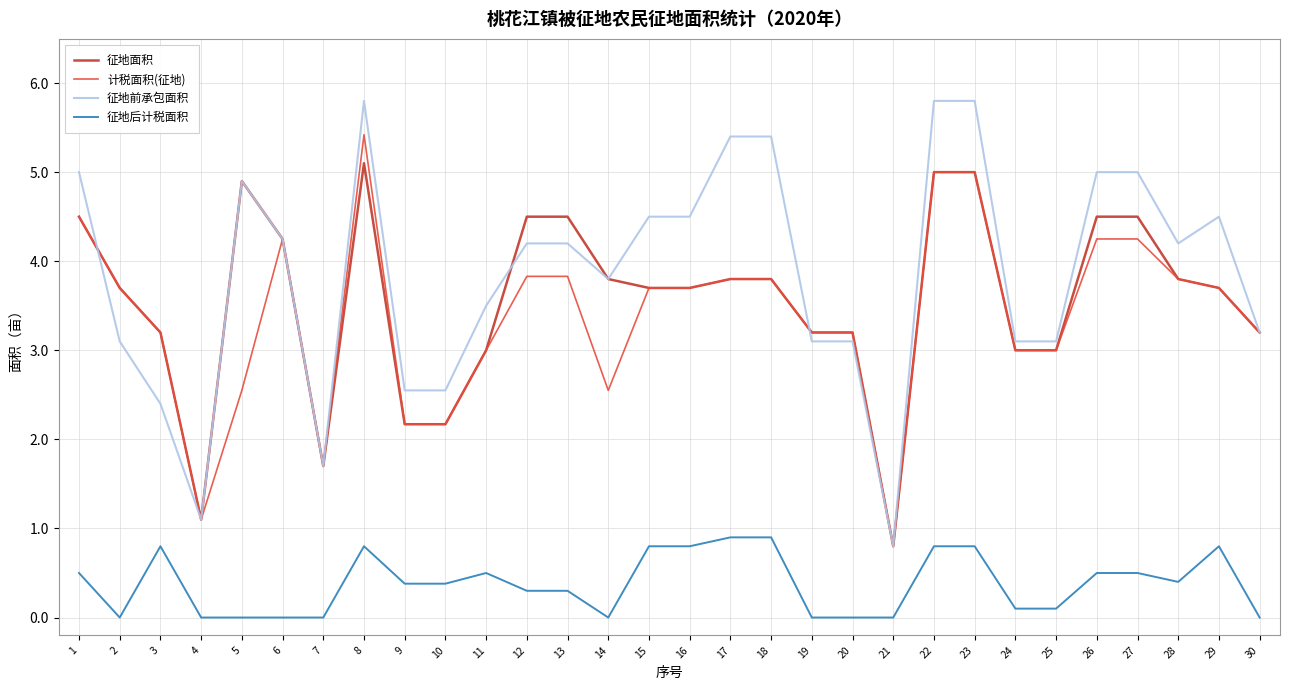

Which series has the largest range (max minus min)?

征地前承包面积